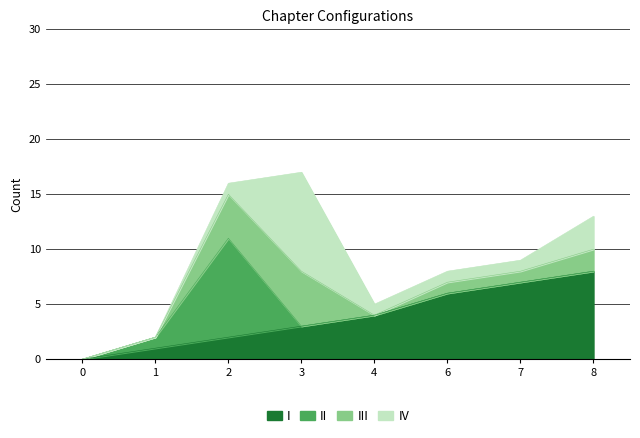

What is the highest value of the III series?

5